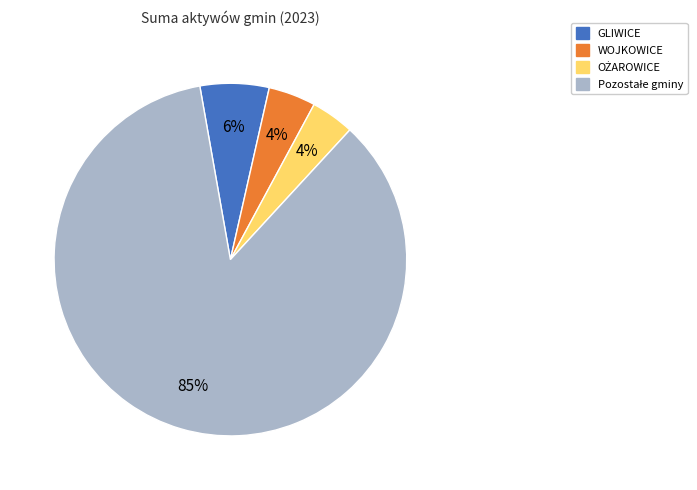

Is there a majority slice in this chart?

Yes